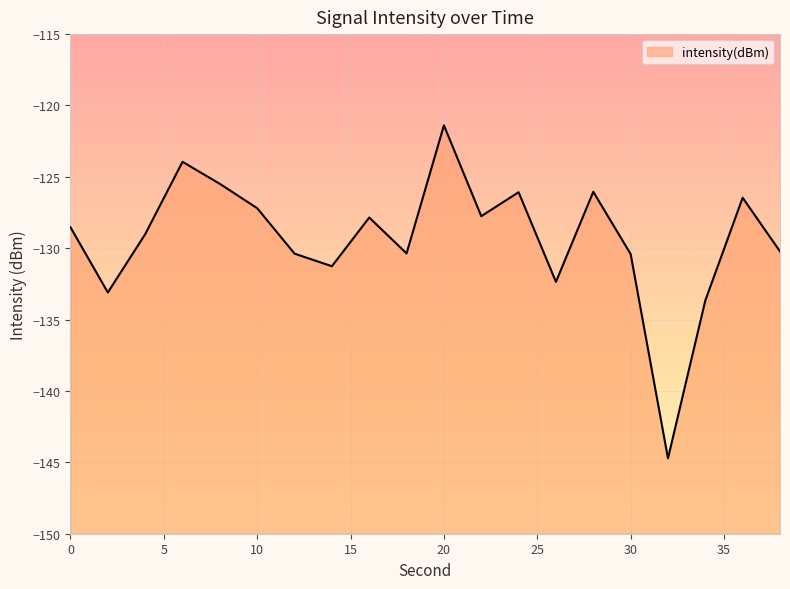

How many points are lower than both their immediate neighbors (excluding endpoints)?

6